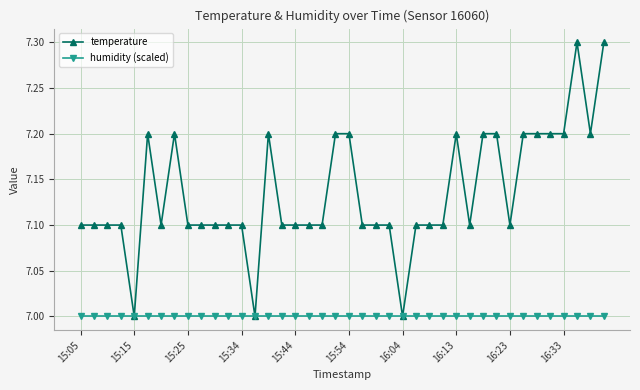

What is the smallest value displayed?

7.0